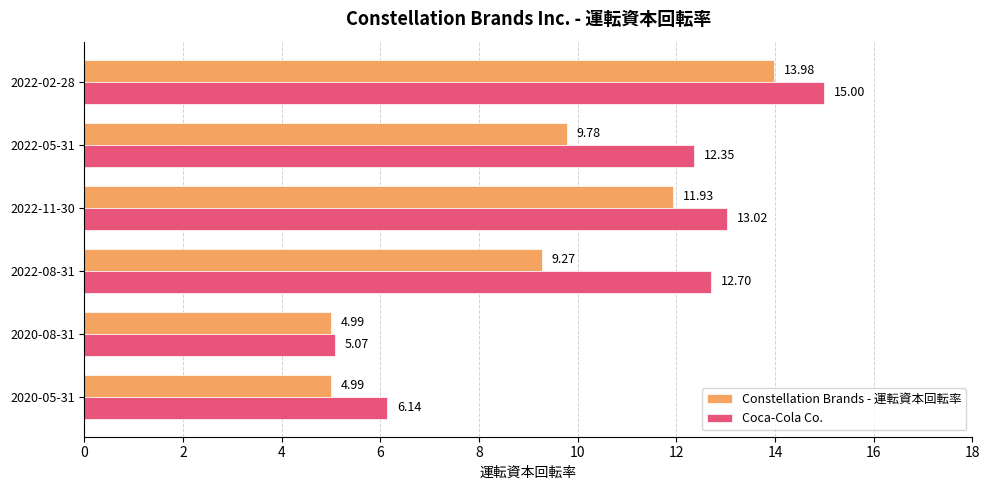

What are all the series names shown in the legend?

Constellation Brands - 運転資本回転率, Coca-Cola Co.